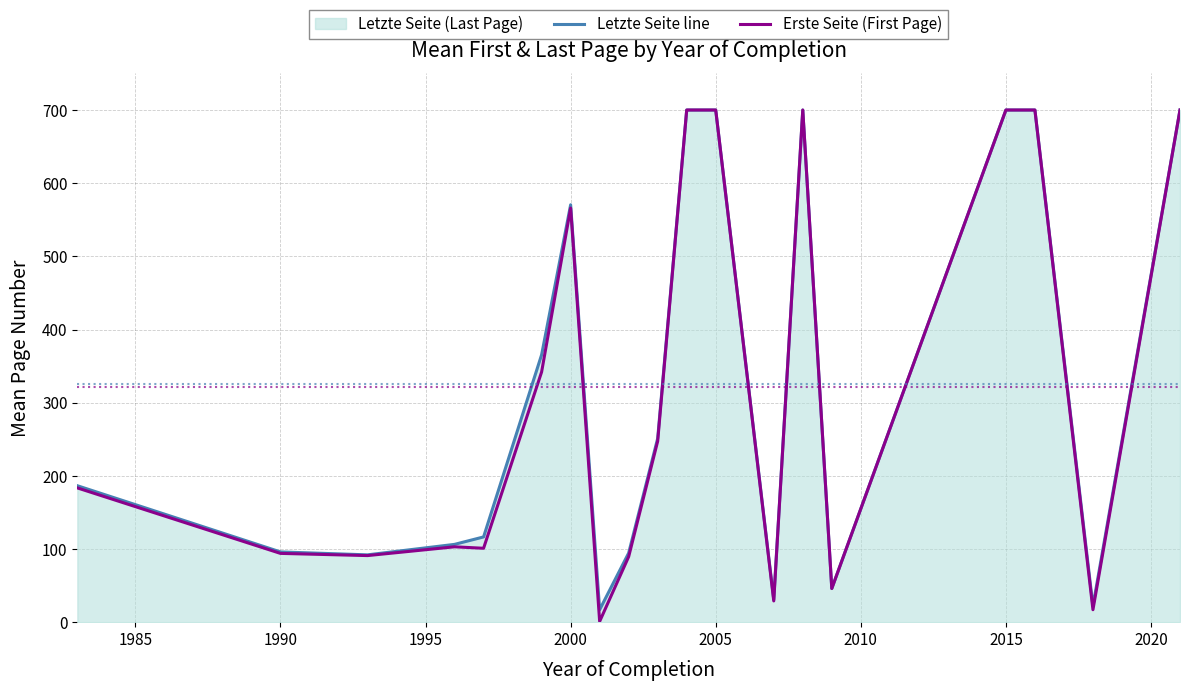

Which series has the largest range (max minus min)?

Erste Seite (First Page)